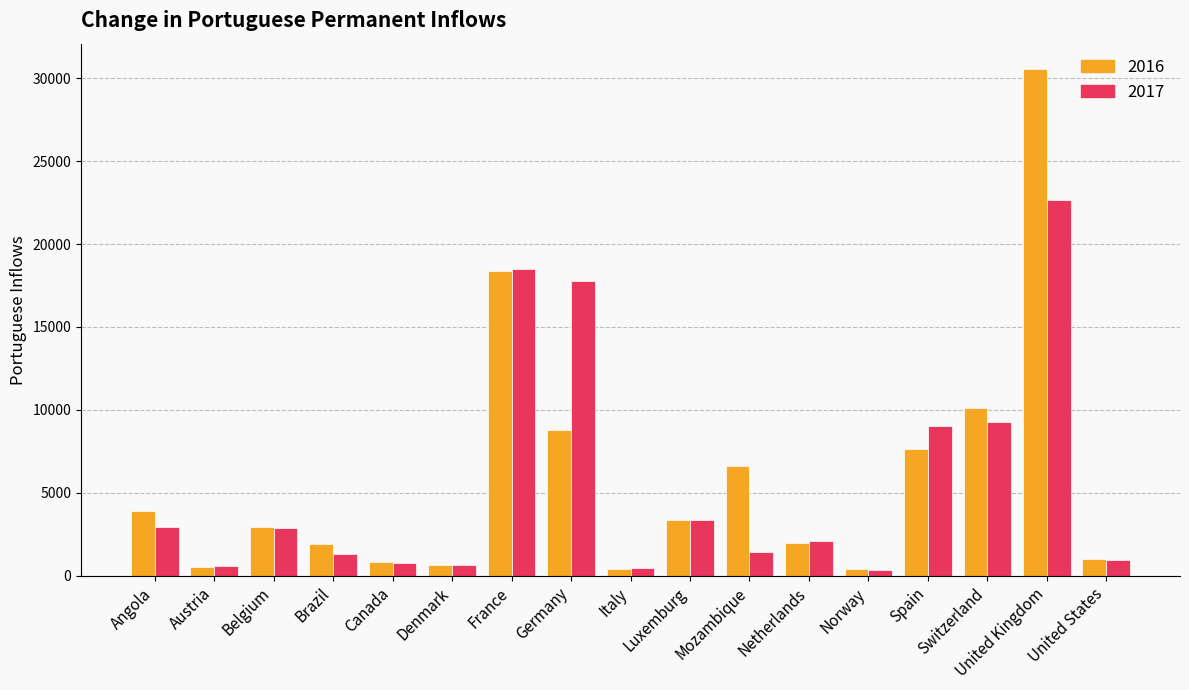

At how many categories does at least one series exceed 29585?

1